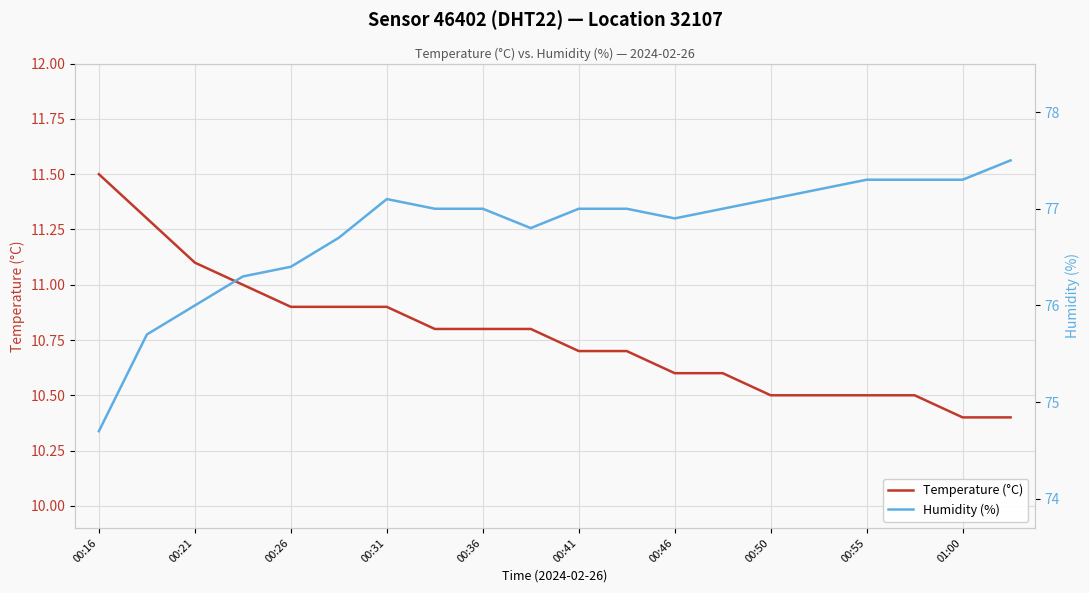

What is the lowest value of the Temperature (°C) series?

10.4